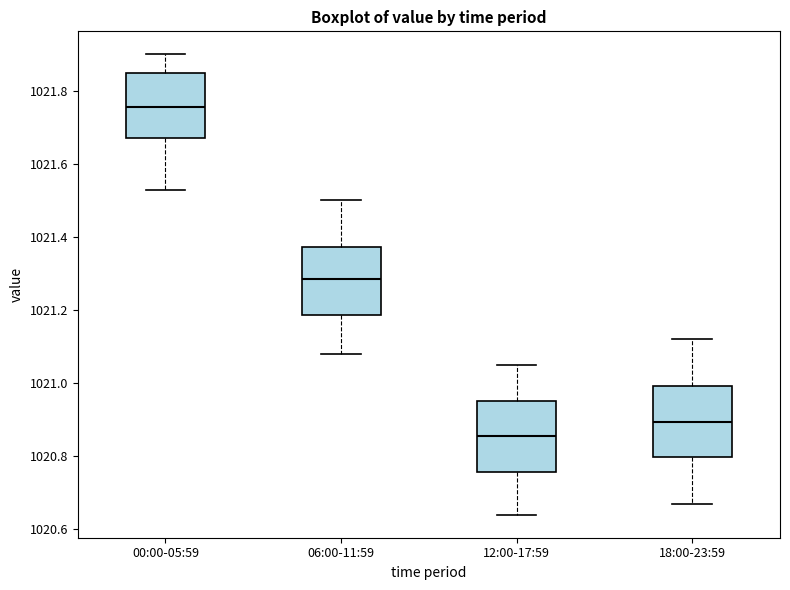

Reading left to right, transcribe this box plot: for each box, give where its median line is, the range the box spans, and where its two whiskers end, as read against the y-axis. The values are not printed on the chart, so give them approximately, as read against the axis.

00:00-05:59: median 1021.76, box 1021.68 to 1021.86, whiskers 1021.54 to 1021.90
06:00-11:59: median 1021.28, box 1021.18 to 1021.38, whiskers 1021.08 to 1021.50
12:00-17:59: median 1020.86, box 1020.76 to 1020.96, whiskers 1020.64 to 1021.06
18:00-23:59: median 1020.90, box 1020.80 to 1021.00, whiskers 1020.68 to 1021.12